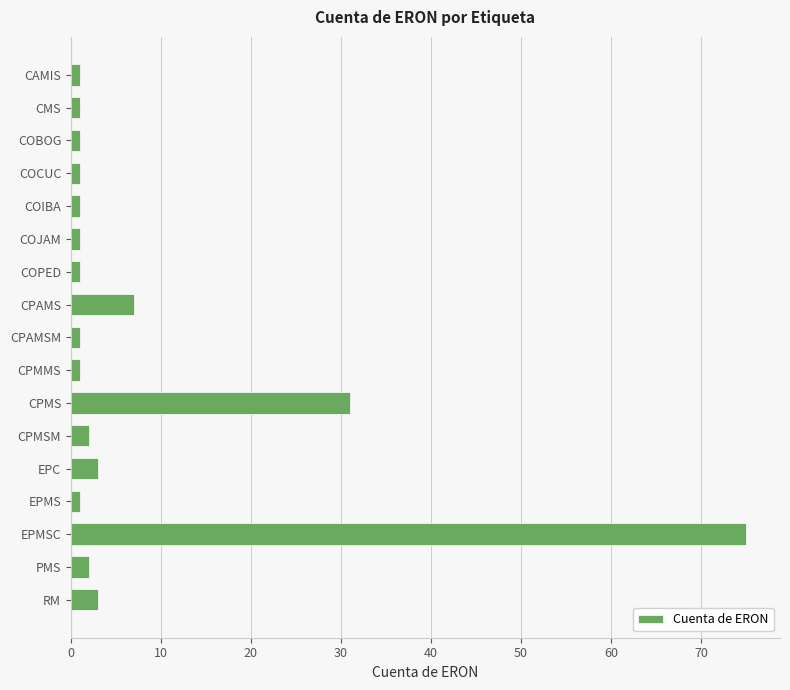

At which category does the chart reach its peak across all series?

EPMSC